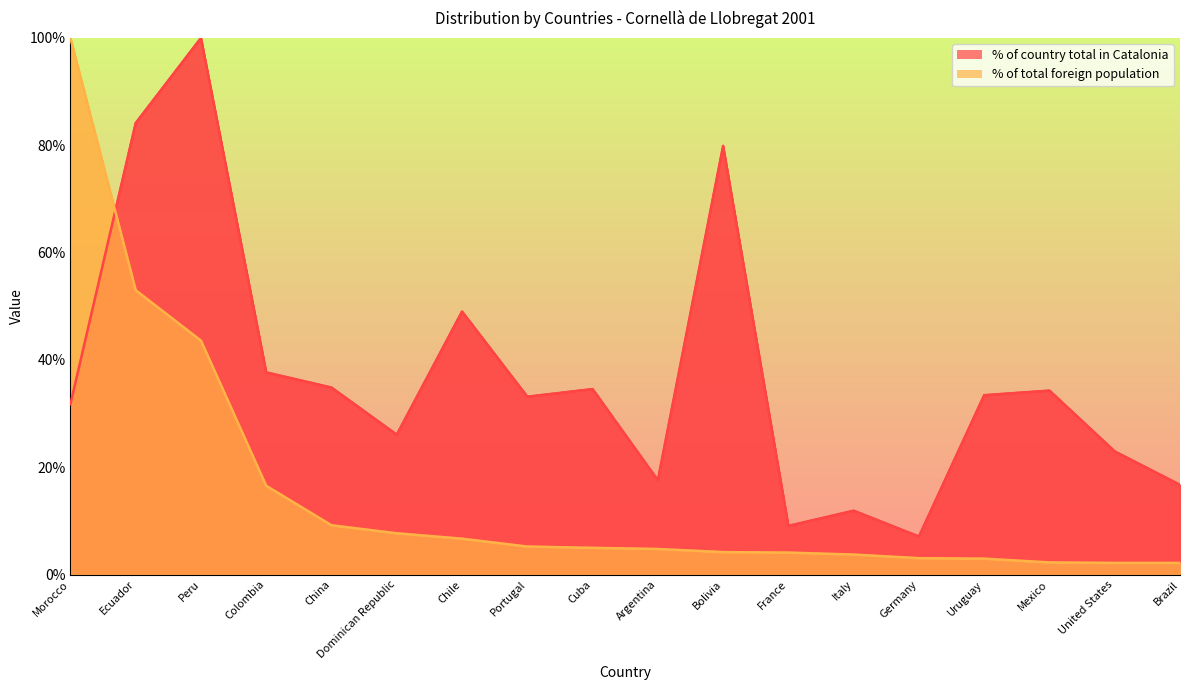

What is the spread (max minus min) of values at China?

25.7